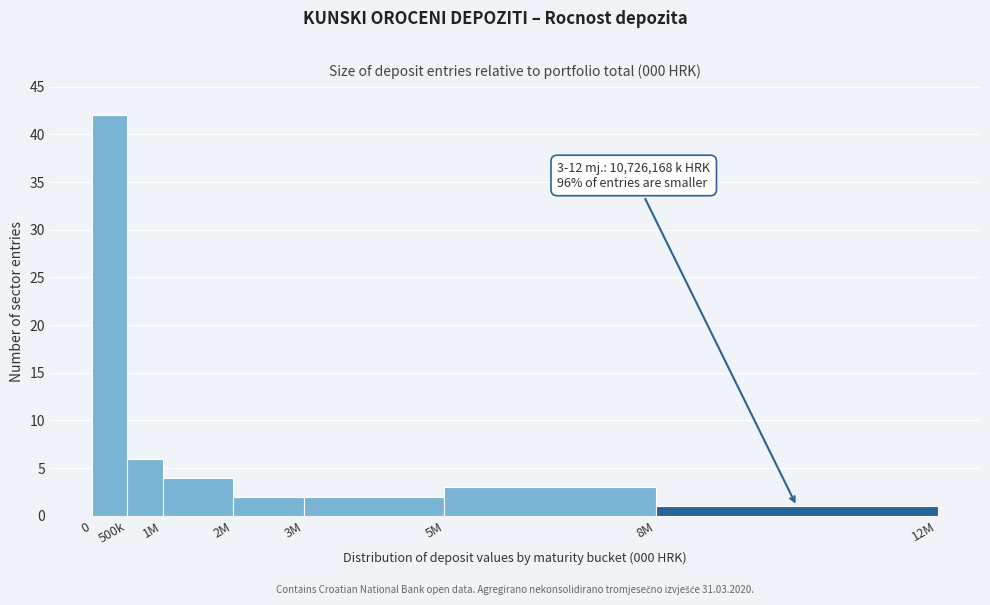

Reading right to left, what are all the values shown in this chart?

1	3	2	2	4	6	42